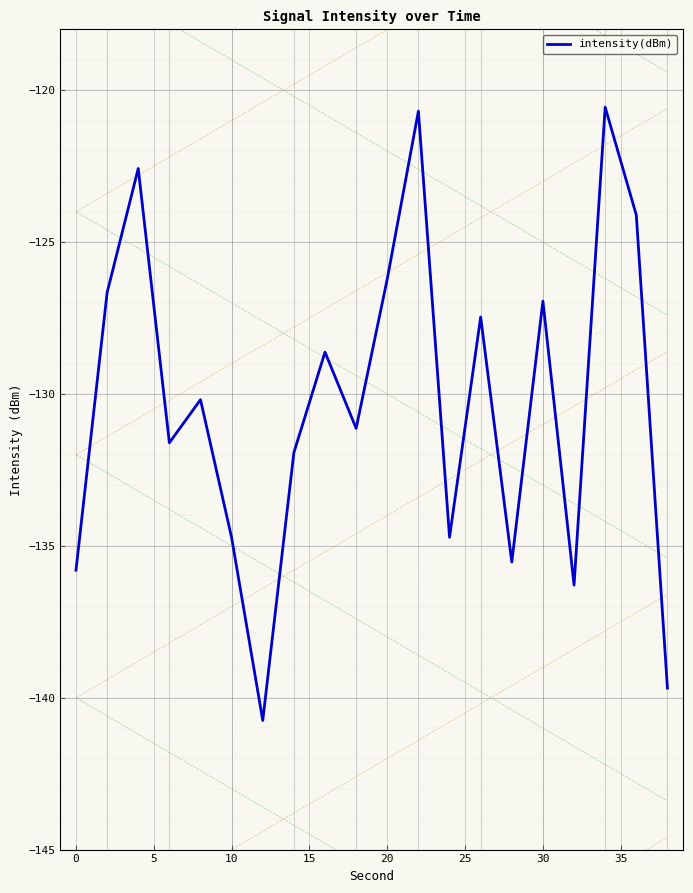

True or false: intensity(dBm) has a value of -78.6 at 0.

False